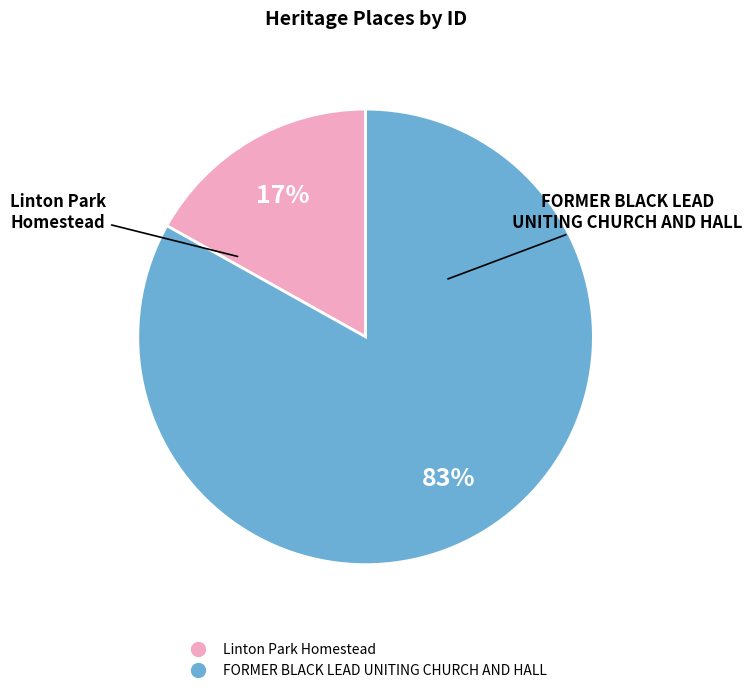

What is the smallest slice in the pie chart?

Linton Park Homestead